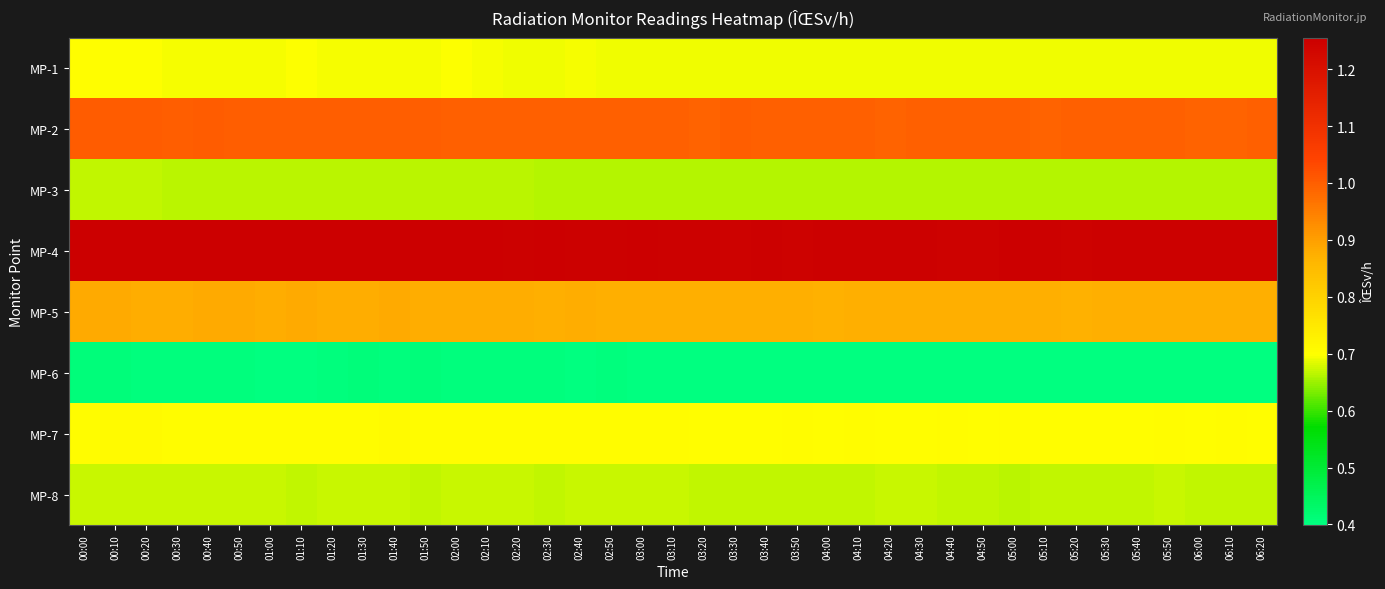

What is the minimum value shown in the chart?

0.4